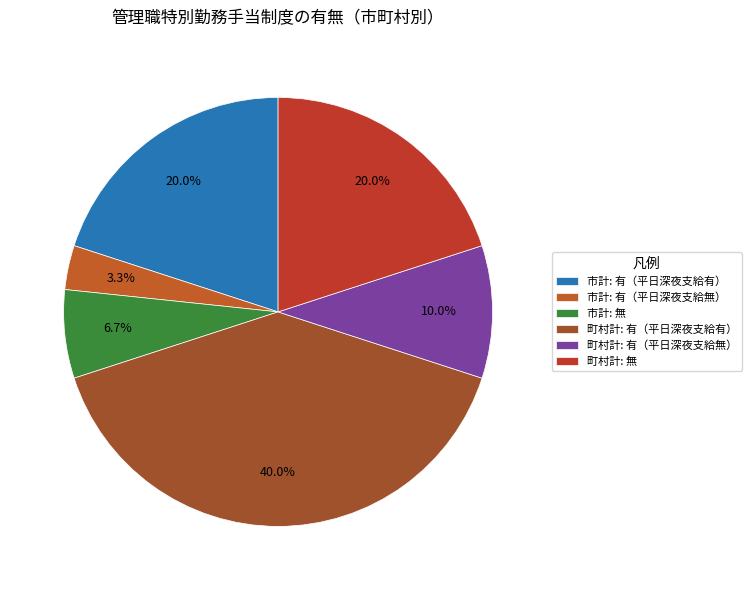

How many segments does this pie chart have?

6